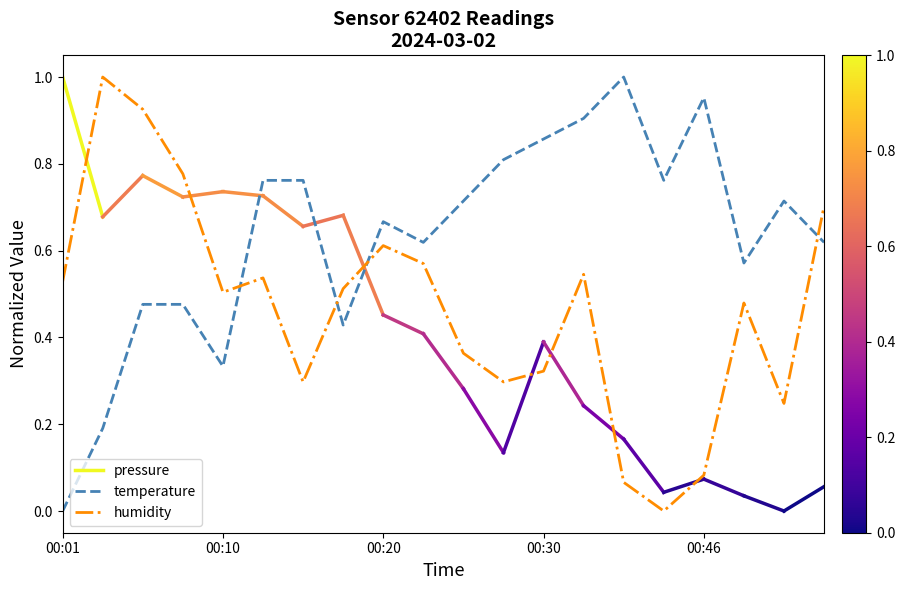

How many times do humidity and temperature cross each other?

4